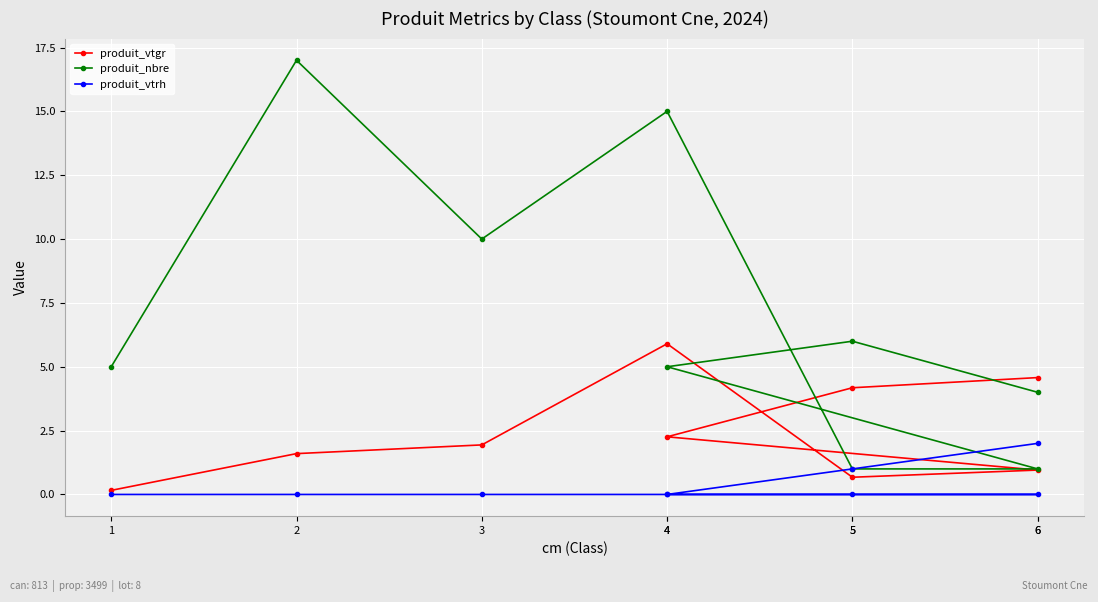

Between 2 and 3, which series saw the biggest shift?

produit_nbre